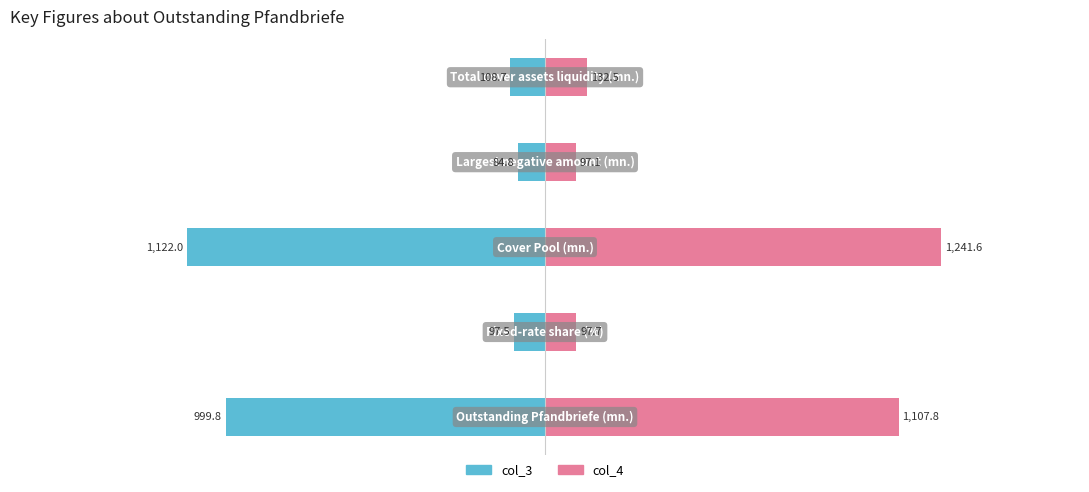

Which has a higher value, 1 or 2?

1